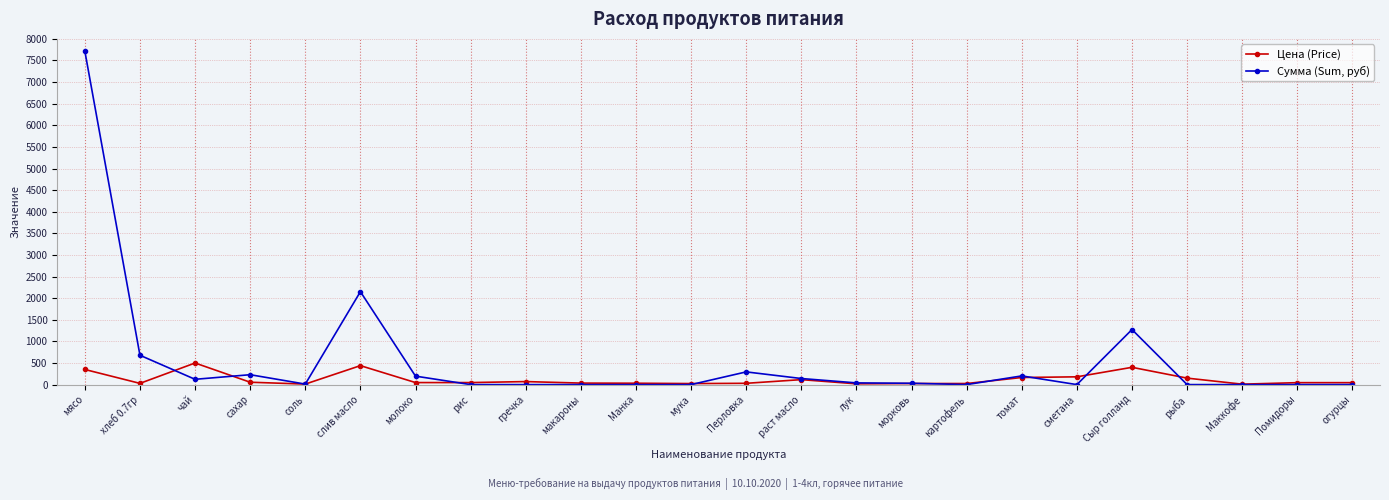

What is the value of the Сумма (Sum, руб) point at the 4th from the left?

229.1